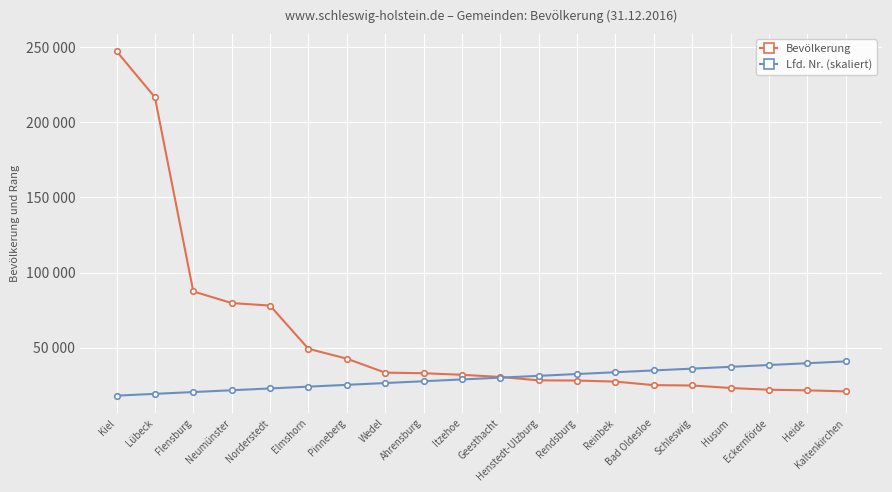

Which series has the largest range (max minus min)?

Bevölkerung